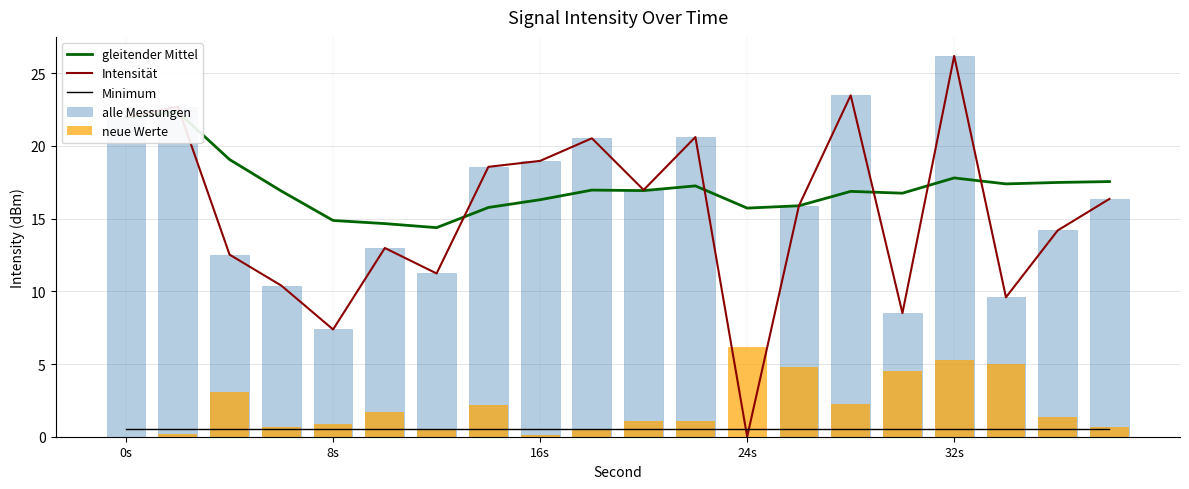

What is the highest value of the Intensität series?

26.2